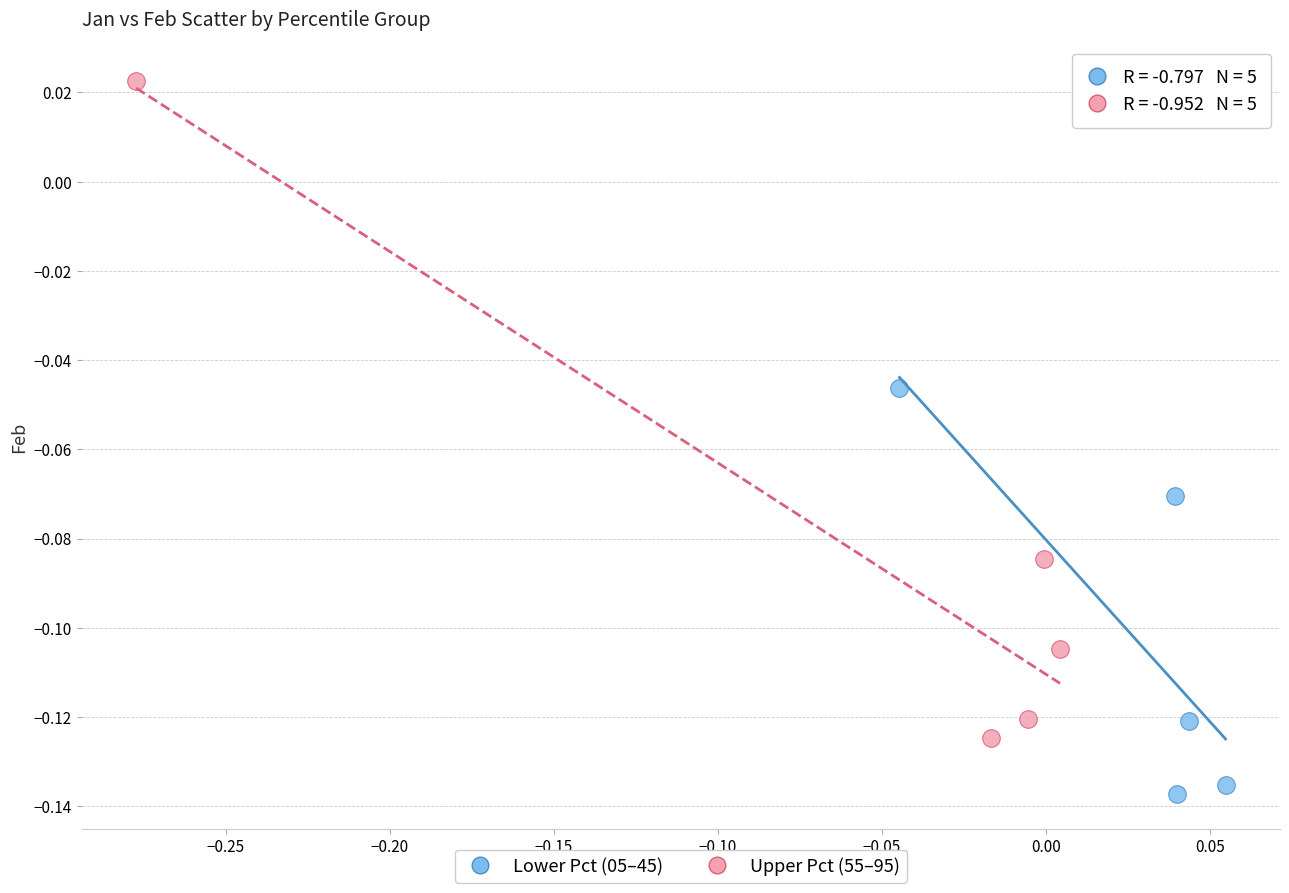

Which series contains the highest Y value?

Upper Pct (55–95)